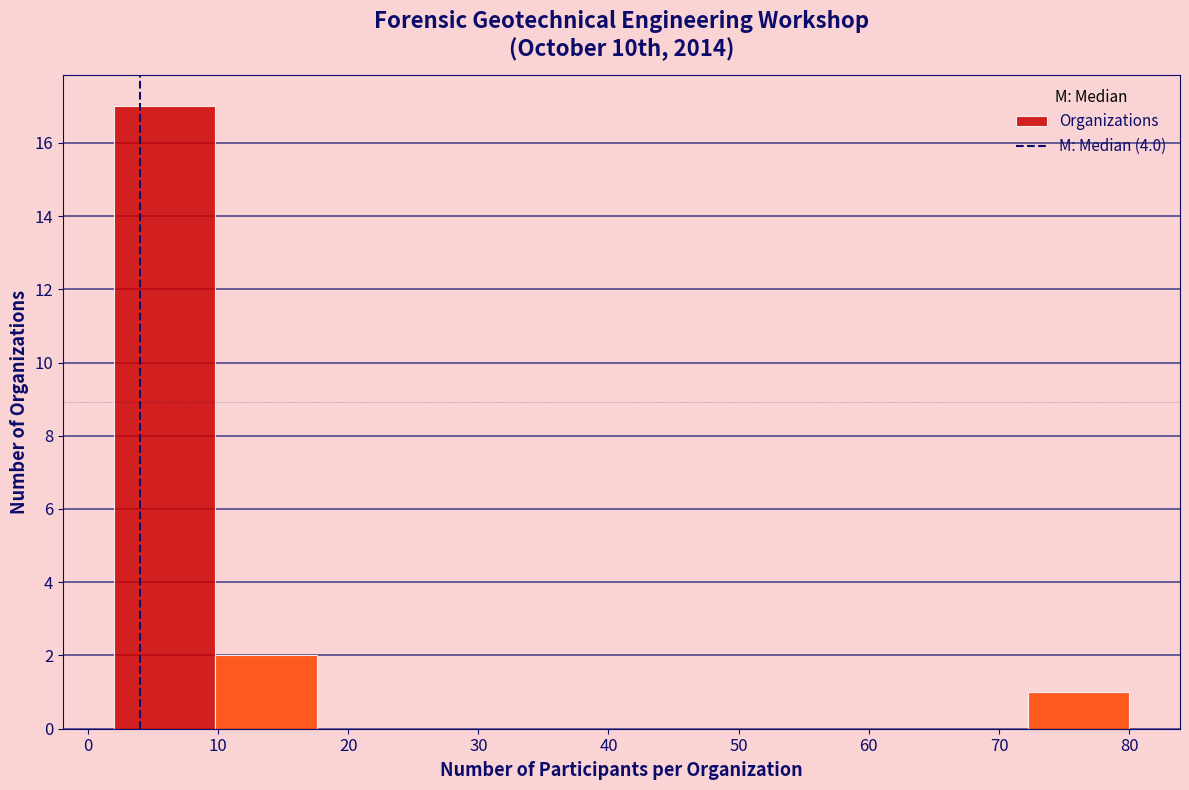

Which range on the x-axis has the tallest bar?

2.0 to 9.8